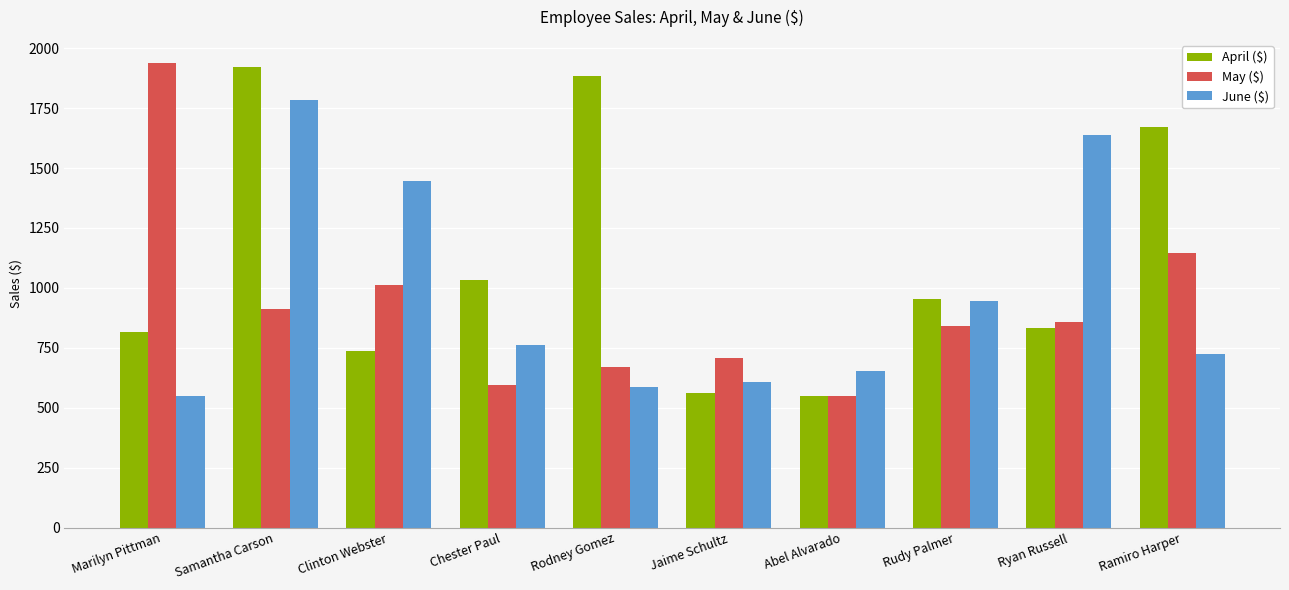

The value of April ($) at Rudy Palmer is 953. True or false?

True